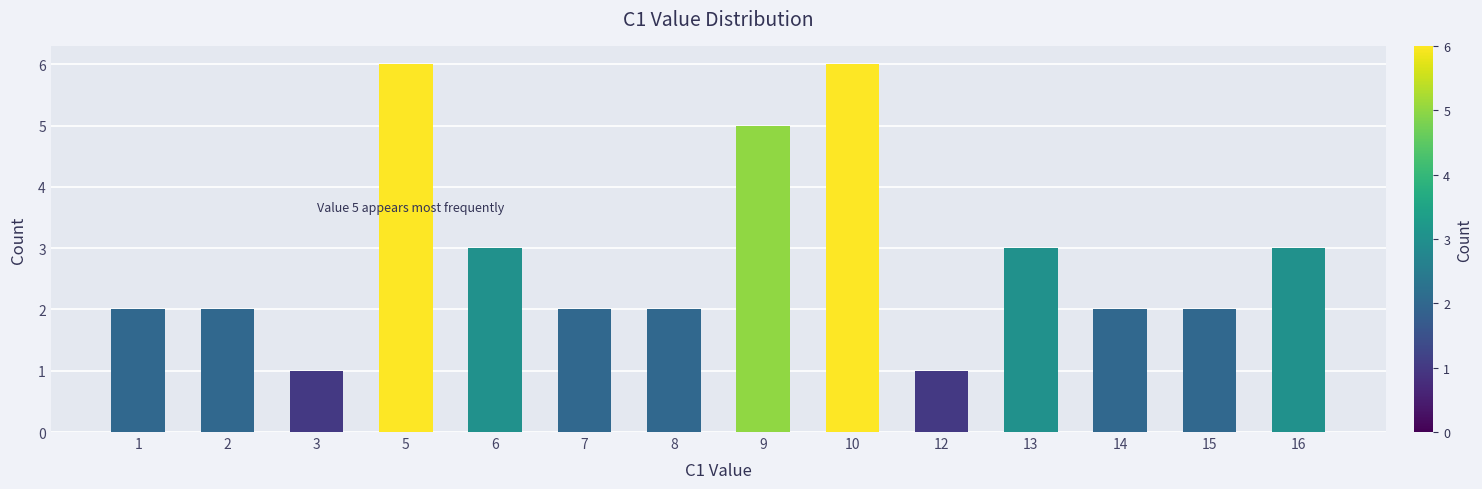

What is the maximum value shown in the chart?

6